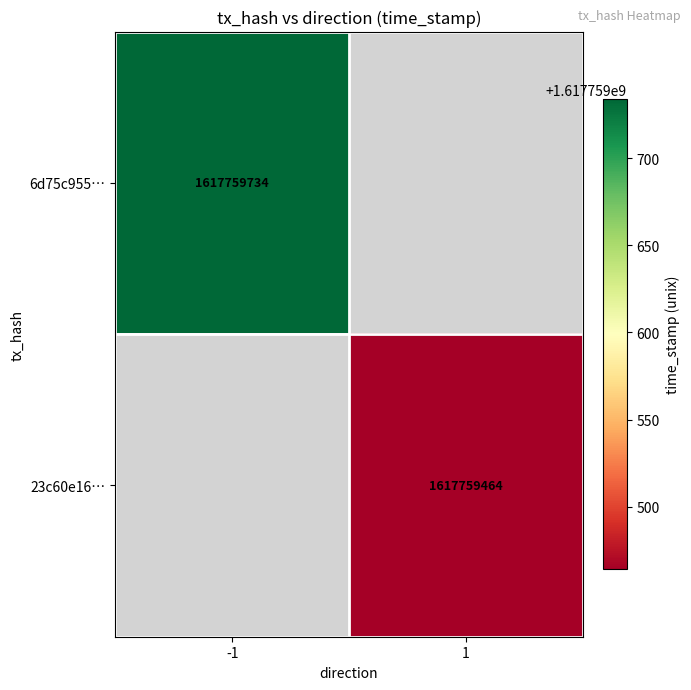

Which series has the largest range (max minus min)?

6d75c955db8cd5a95281ae01b55752ae94fc547